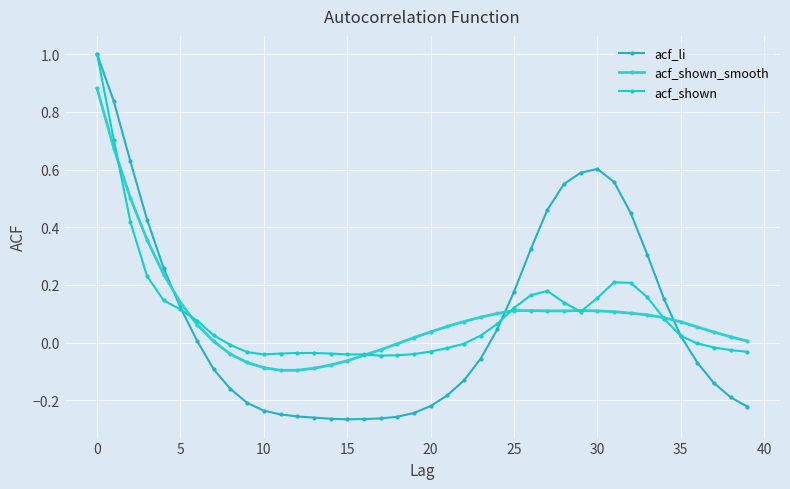

How many values in acf_li are above zero?

19